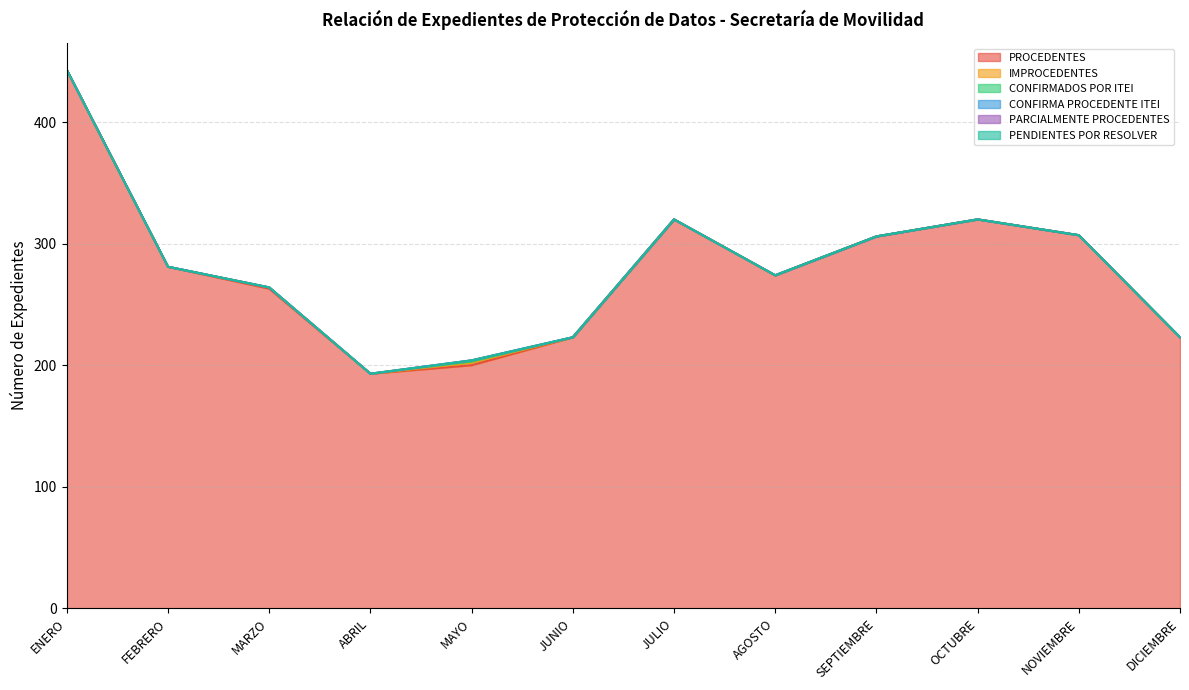

How many values in the CONFIRMA PROCEDENTE ITEI series exceed 0?

1